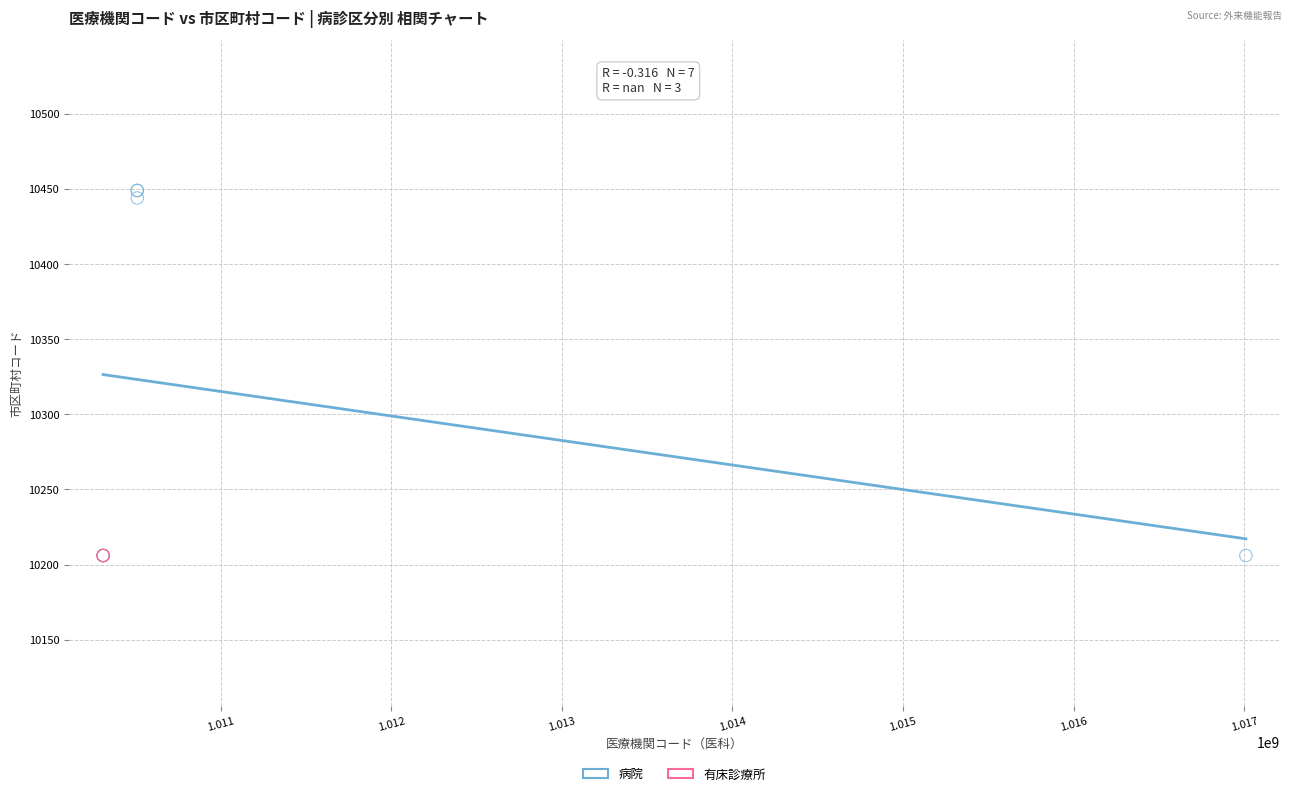

Which series contains the highest Y value?

病院